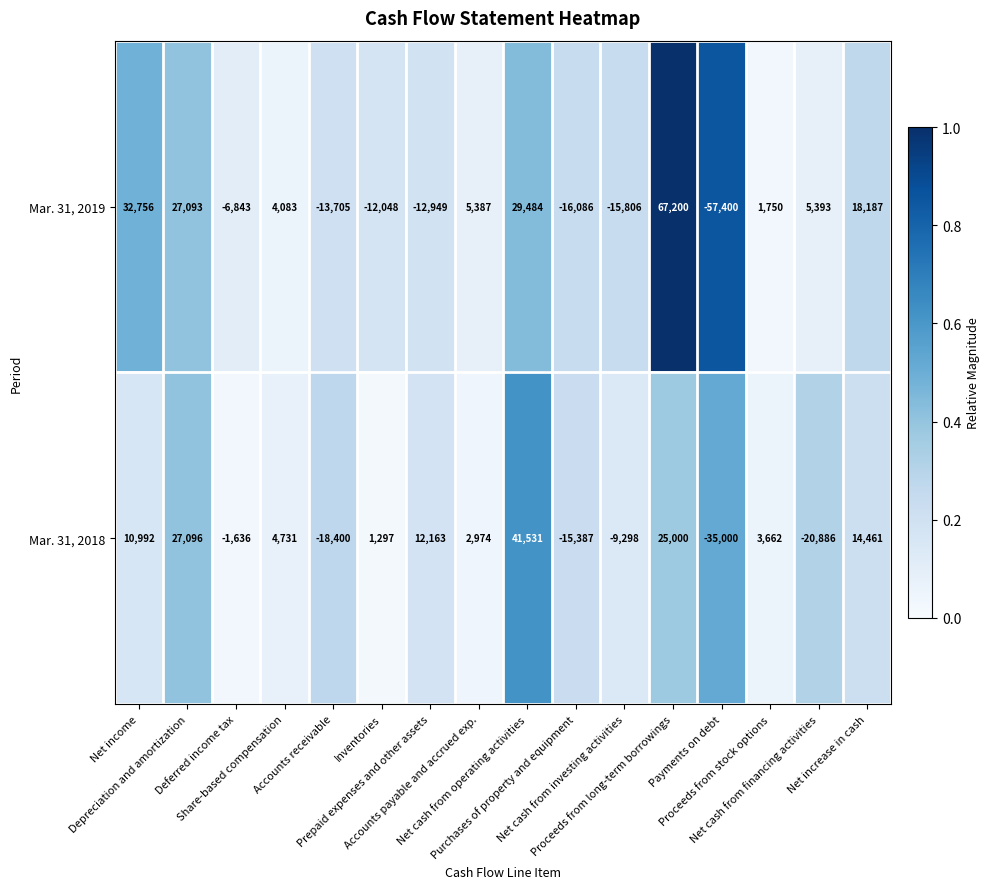

What is the difference between the second highest and second lowest values in the Mar. 31, 2019 series?

48842